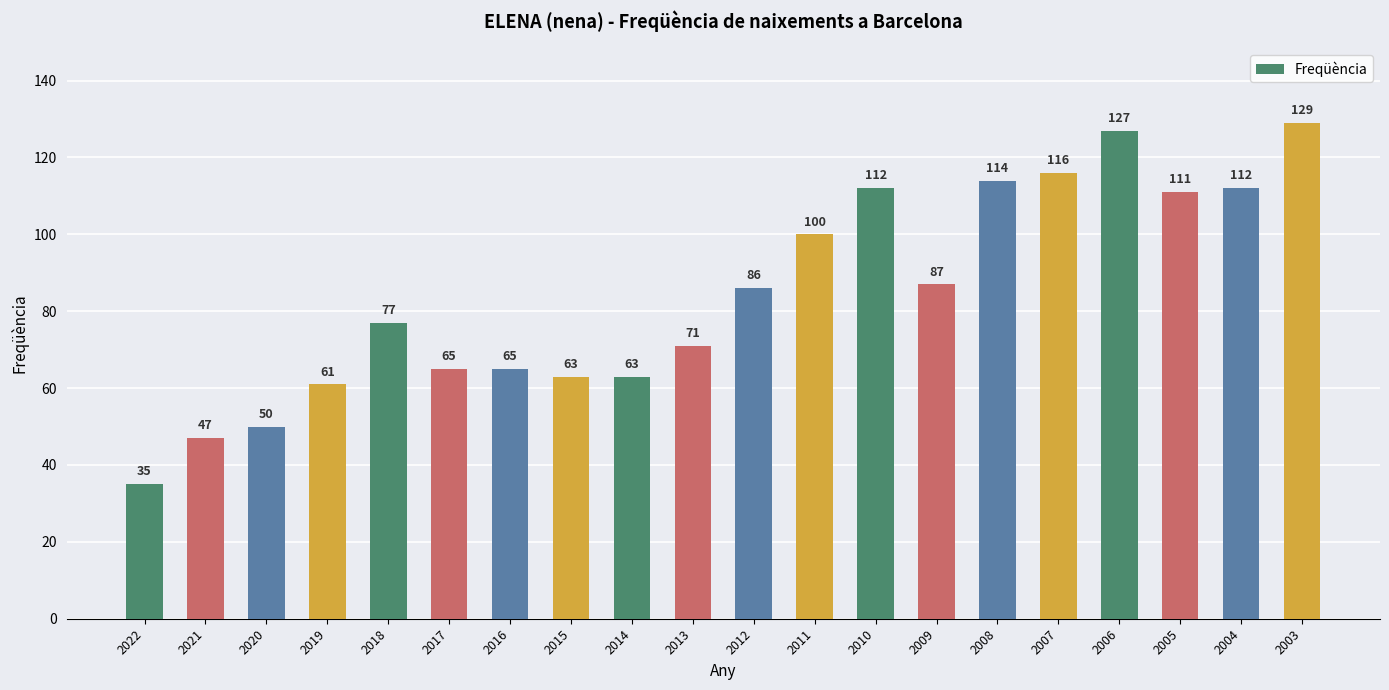

How many values are below 86?

10